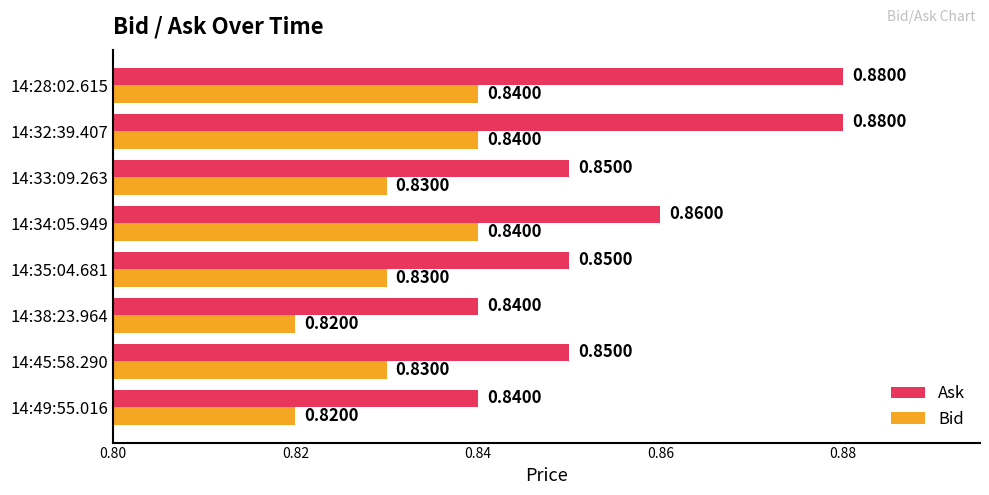

What is the sum of the Ask values at 14:49:55.016 and 14:38:23.964?

1.7